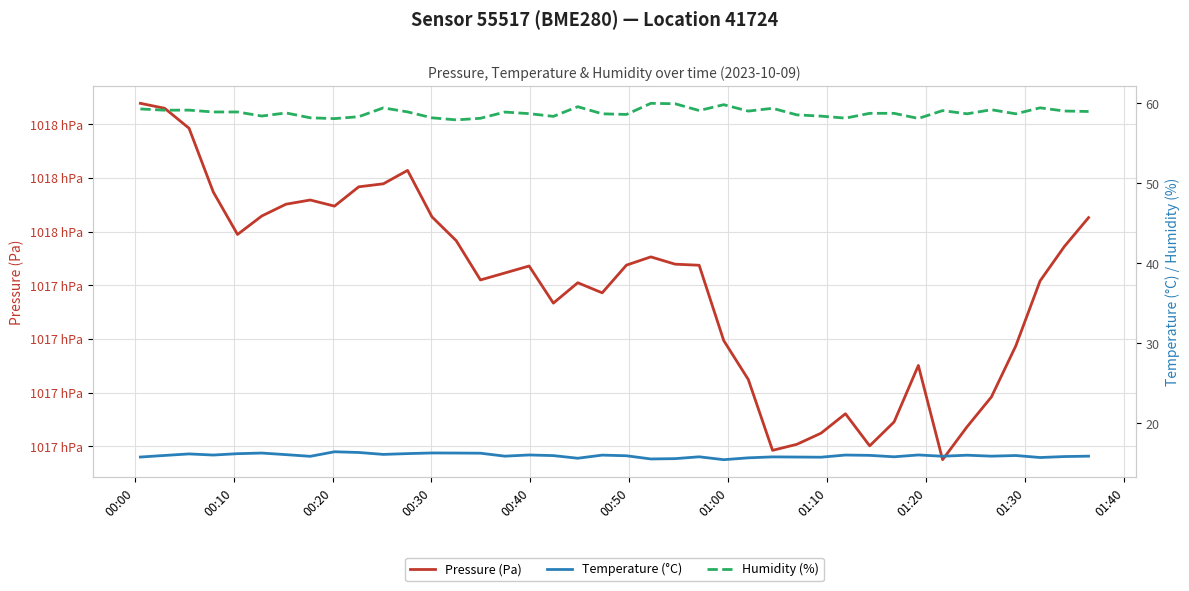

At how many categories does at least one series exceed 67748?

40